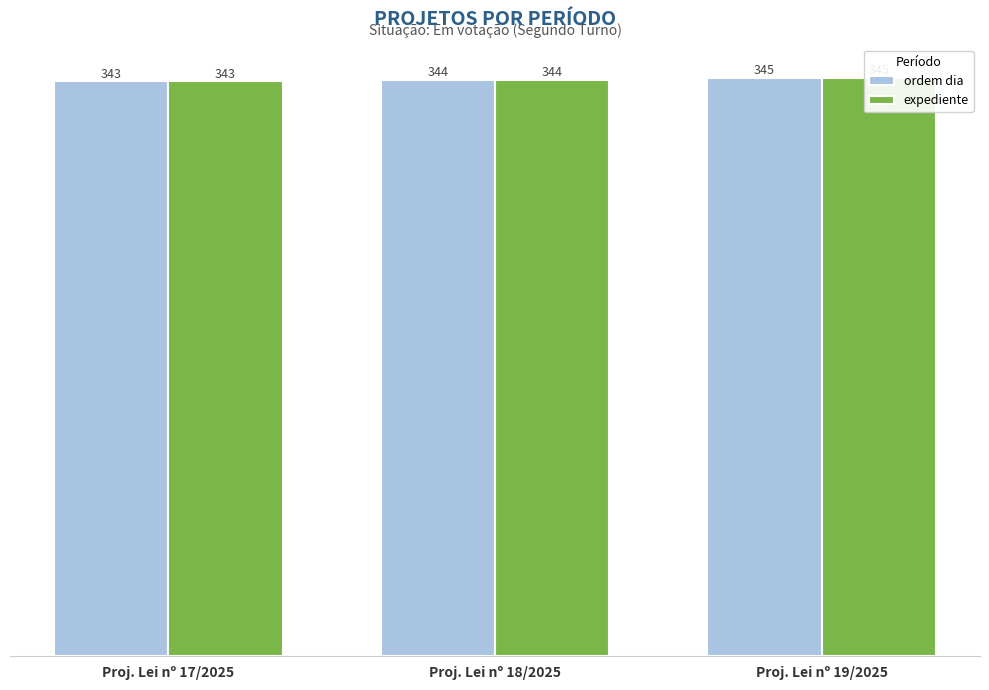

How many distinct data groups are displayed?

2